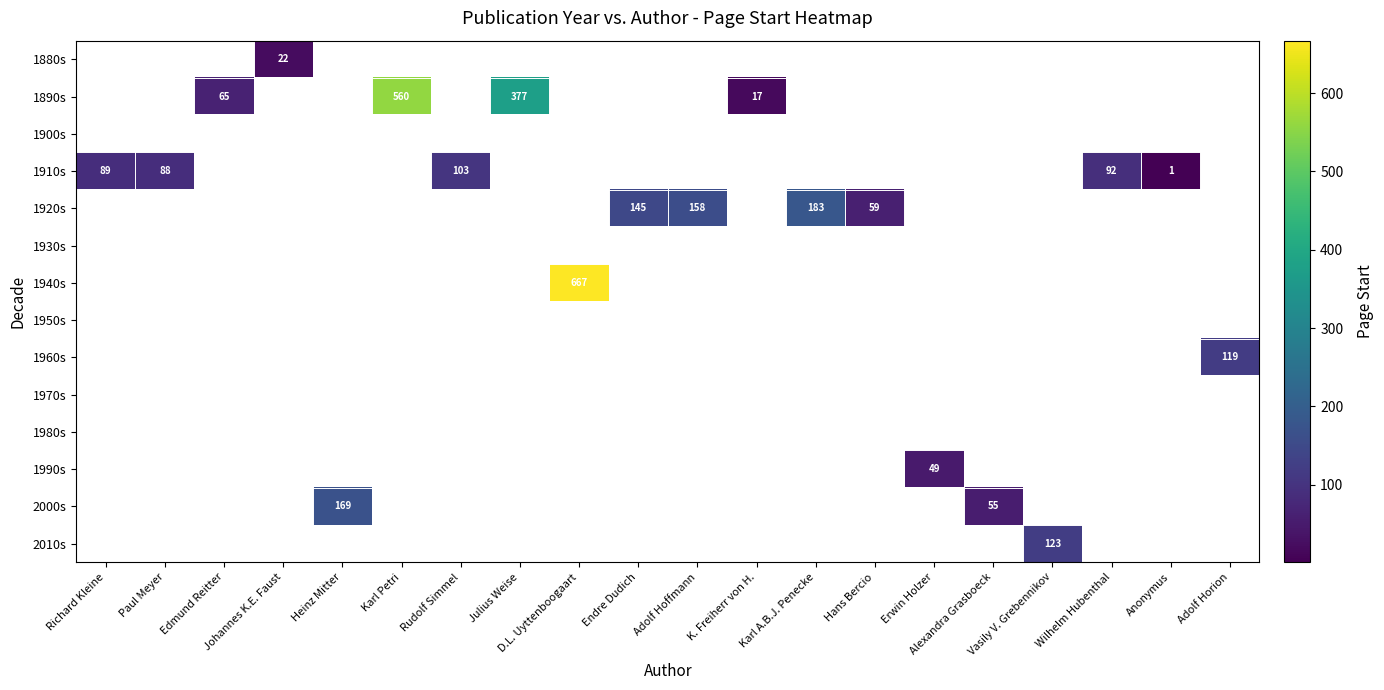

Count the number of data series in this chart.

14